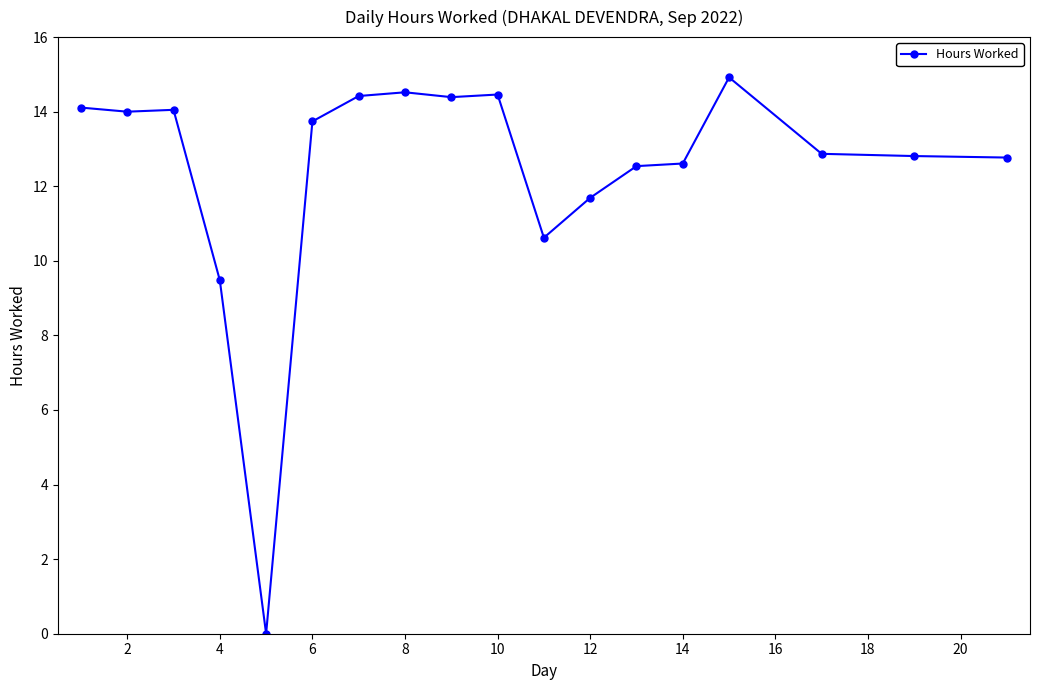

What is the greatest value displayed?

14.9